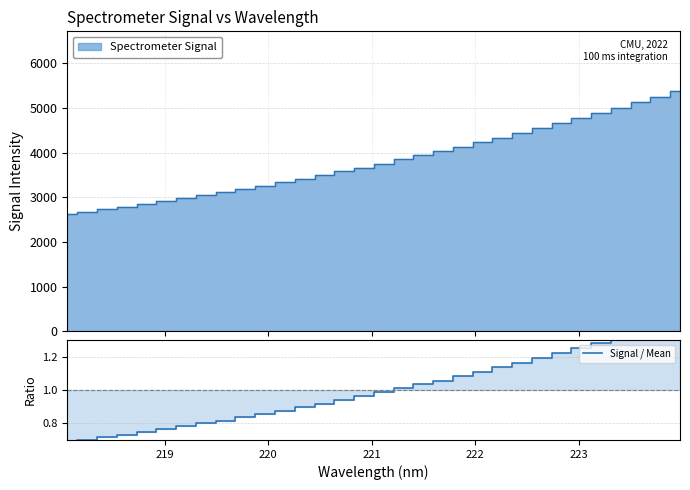

What is the difference between the maximum and minimum values?

0.7